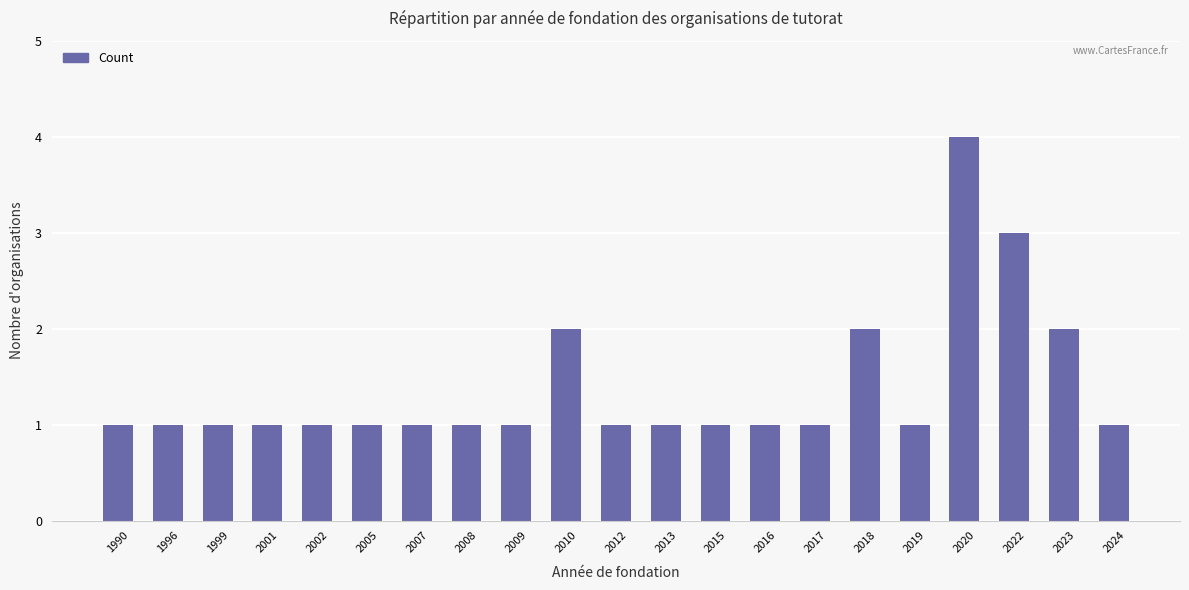

Reading left to right, extract all data points from this chart.

1990=1	1996=1	1999=1	2001=1	2002=1	2005=1	2007=1	2008=1	2009=1	2010=2	2012=1	2013=1	2015=1	2016=1	2017=1	2018=2	2019=1	2020=4	2022=3	2023=2	2024=1